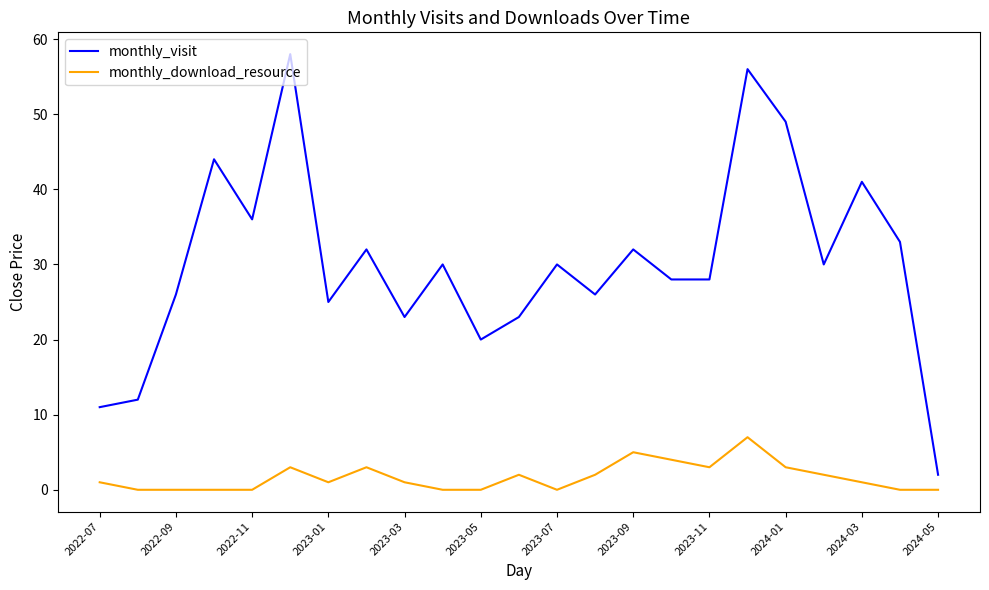

Rank the series by their maximum value, from lowest to highest.

monthly_download_resource, monthly_visit